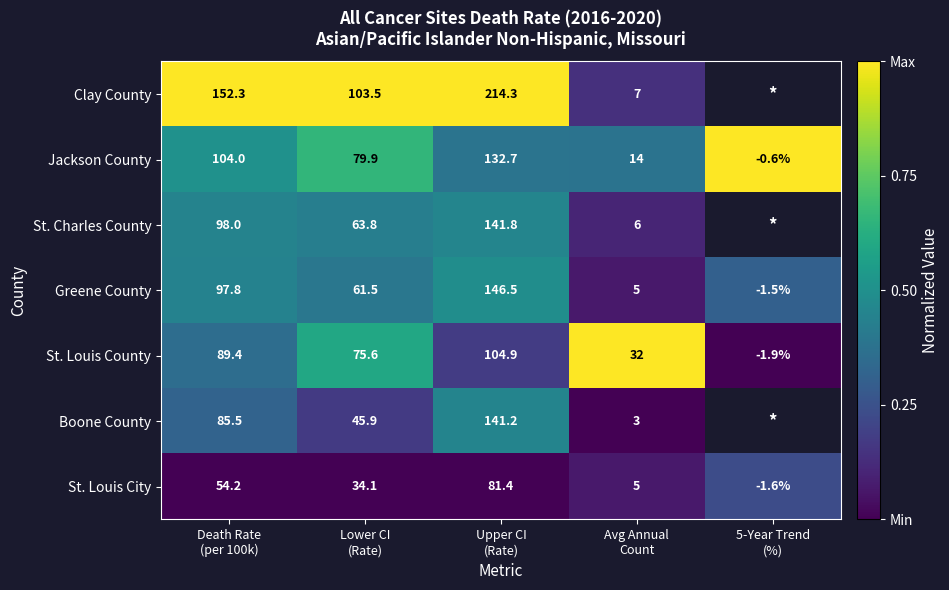

What is the sum of all St. Louis County values?

300.0